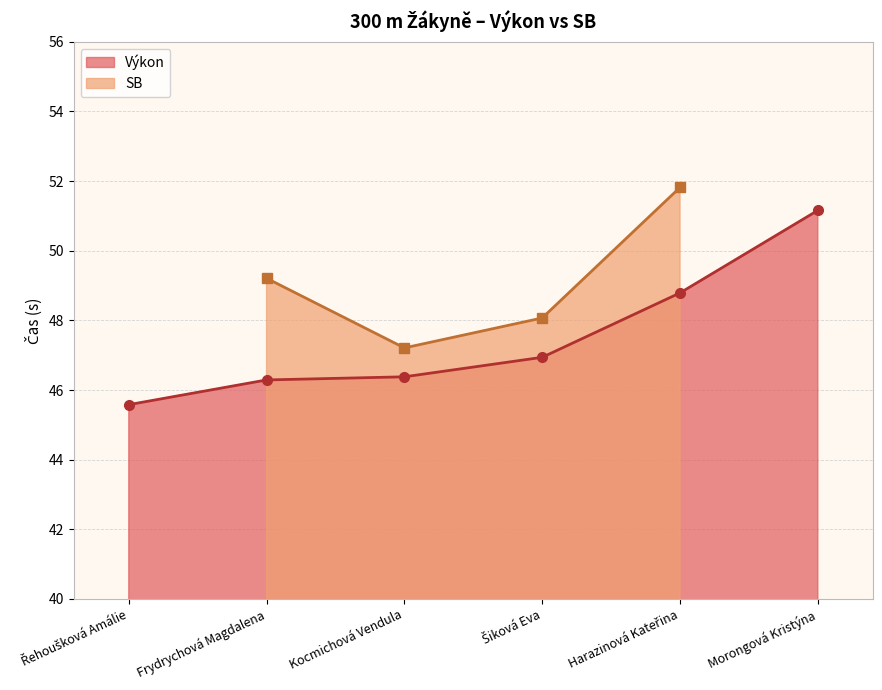

What is the difference between the maximum and minimum values?

5.6